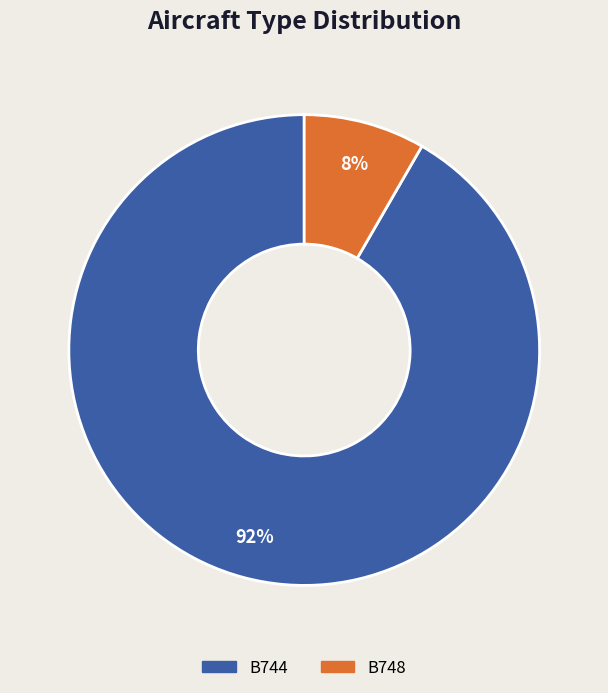

Is it true that B744 is 92% of the pie?

True